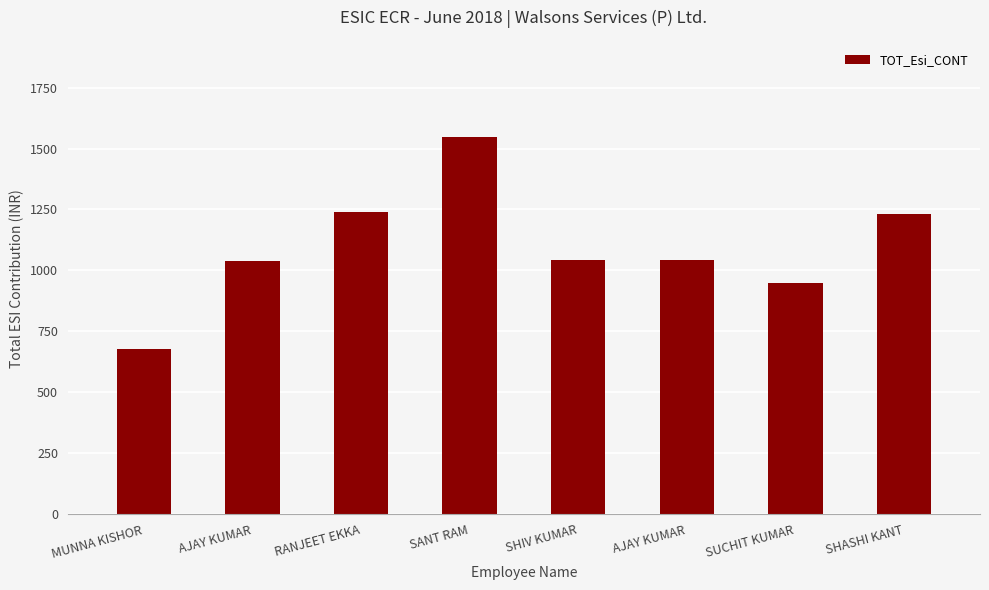

How many data points are above 1042?

5